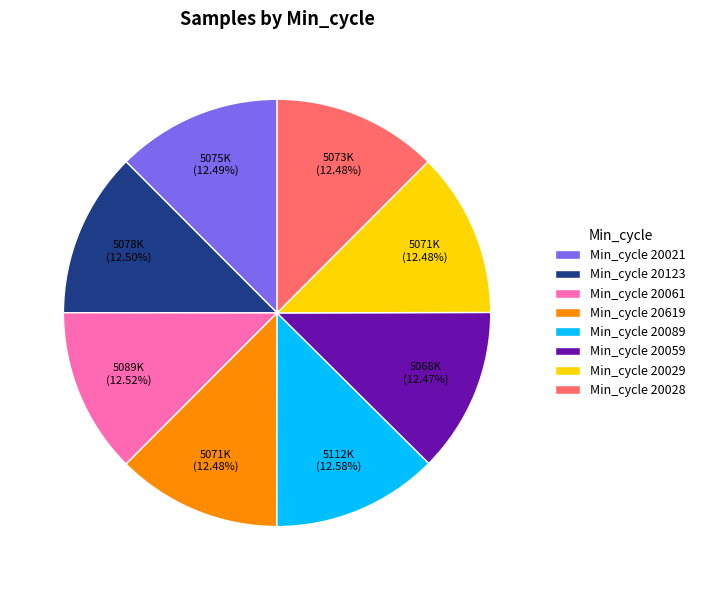

Is there any slice that represents more than half of the pie?

No